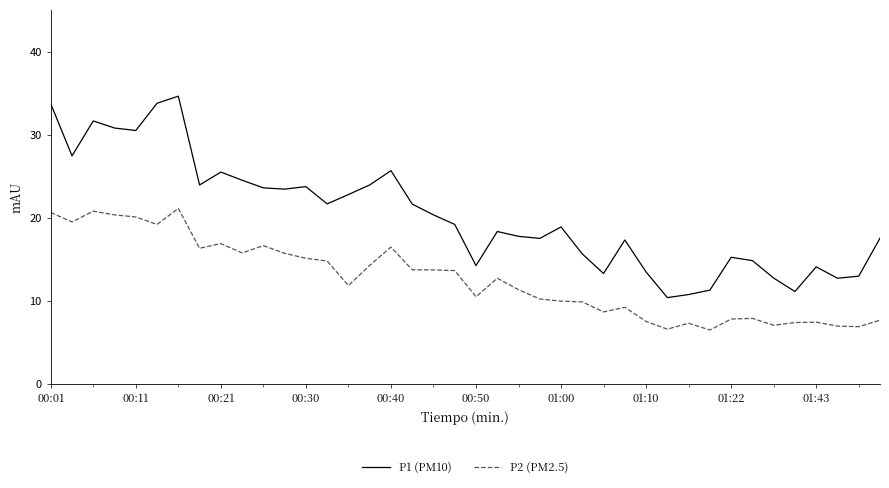

List the series in order of their peak value, lowest first.

P2 (PM2.5), P1 (PM10)